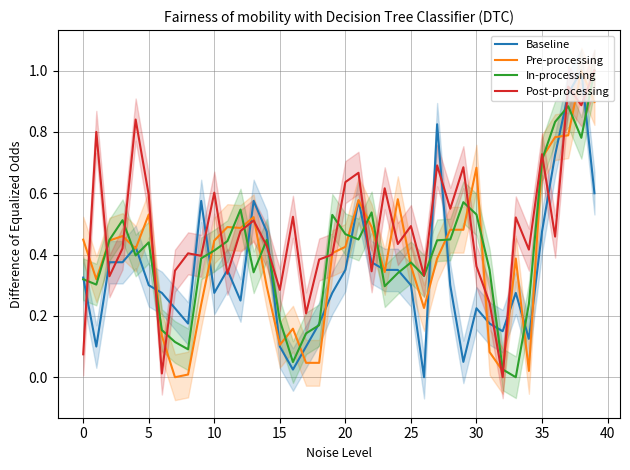

Is this an area chart (filled region under the line)?

No